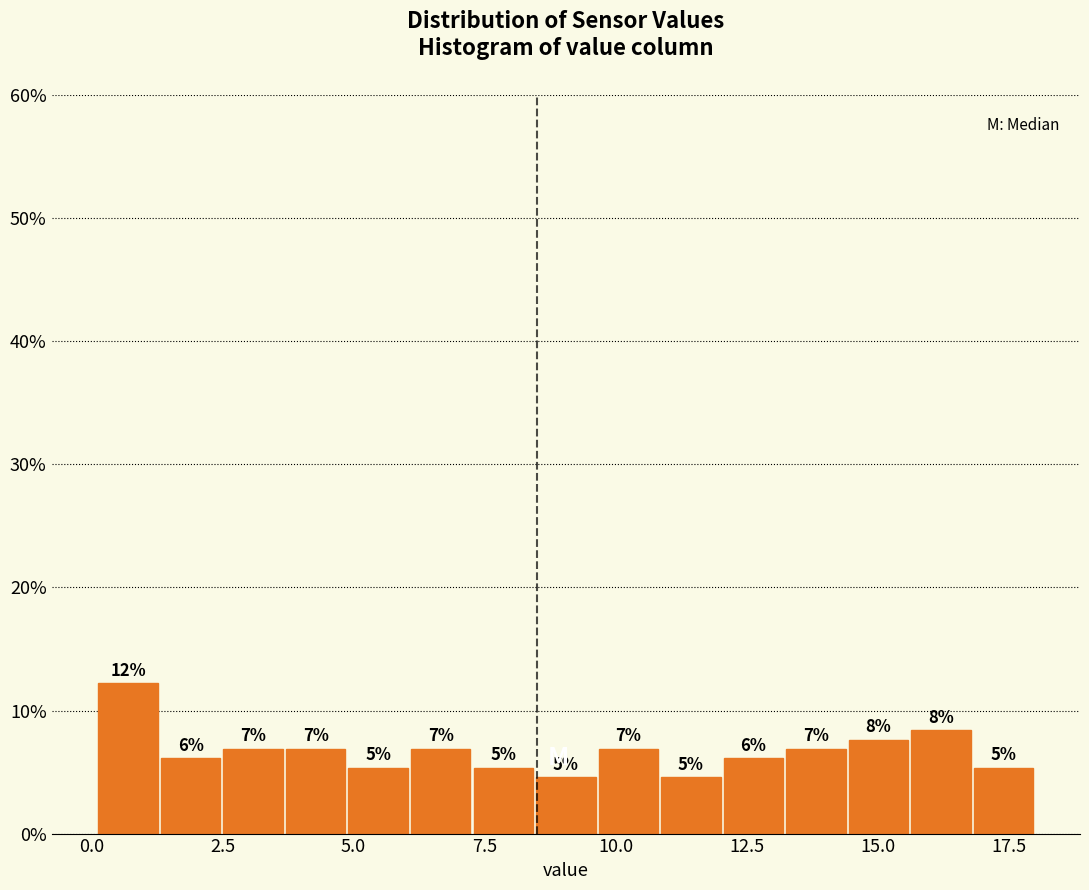

Around what value on the x-axis is the tallest bar? Give the approximate position of its centre, as read against the axis.

0.5